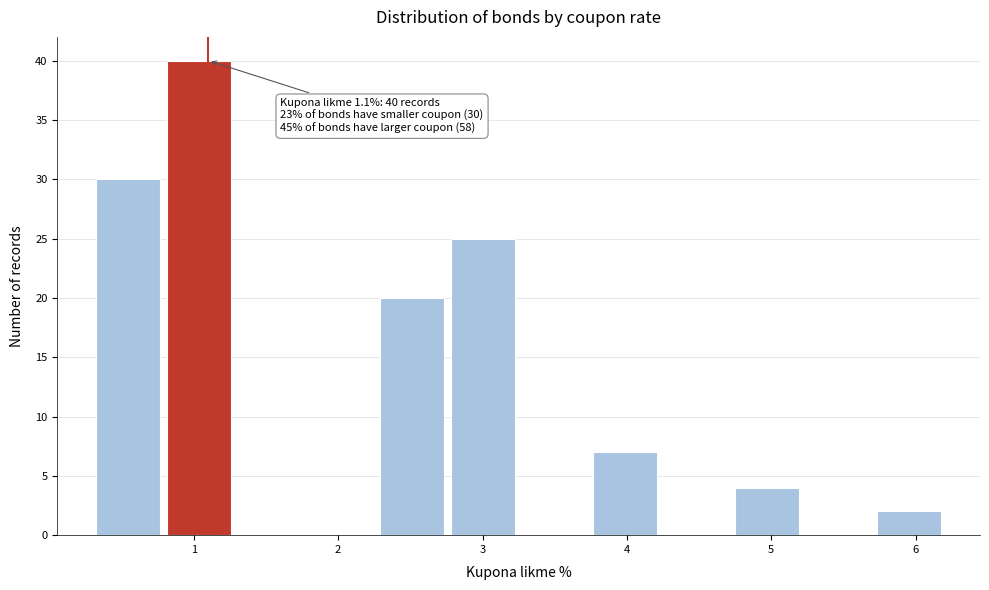

Which range on the x-axis has the tallest bar?

0.8 to 1.3